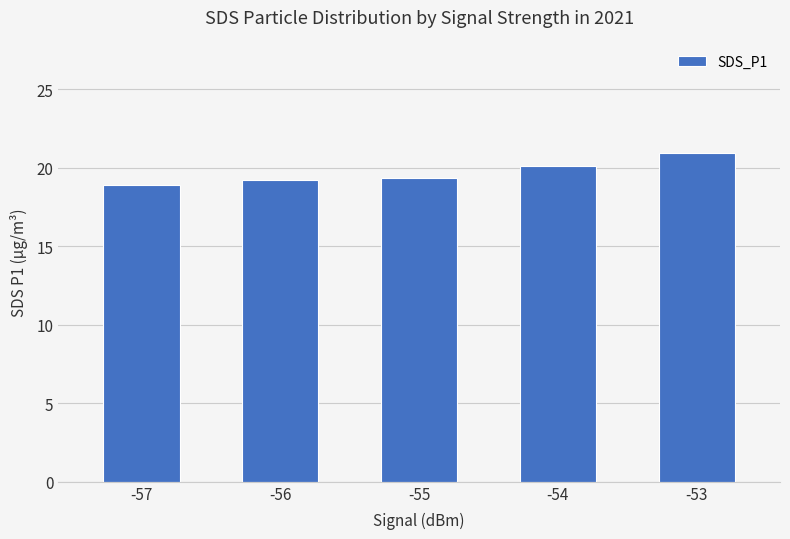

What is the smallest value displayed?

18.9